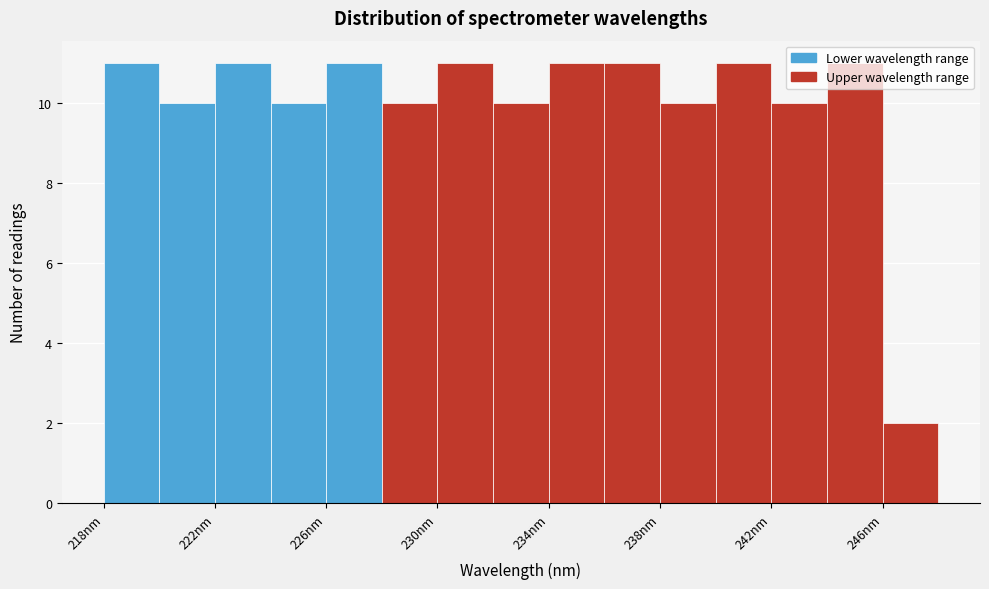

How tall is the bar that spans 226 to 228 on the x-axis? Neither the bar edges nor the heights are printed on the chart, so give them approximately, as read against the axes.

11